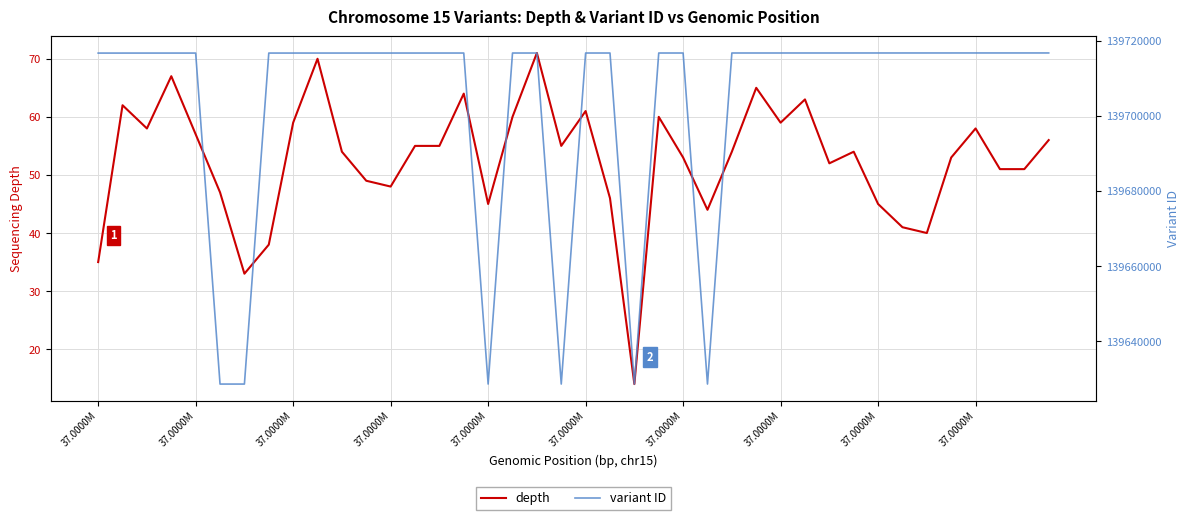

Does the chart display data point markers on the line(s)?

No